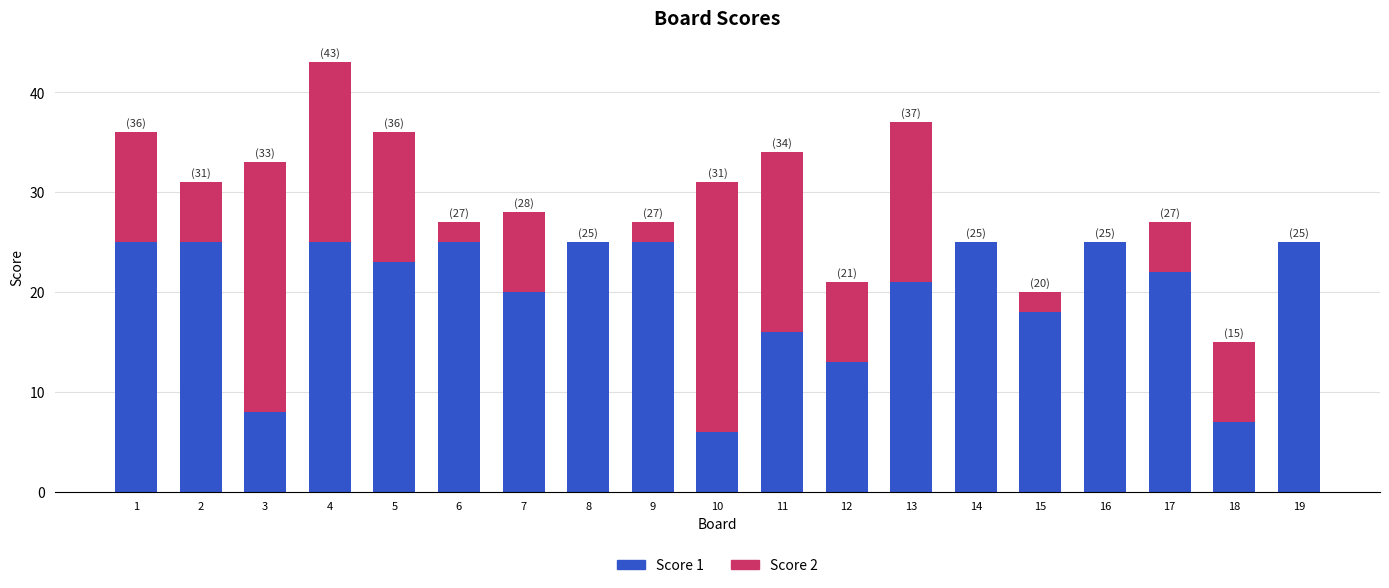

Are the bars grouped side by side (vs. stacked)?

No